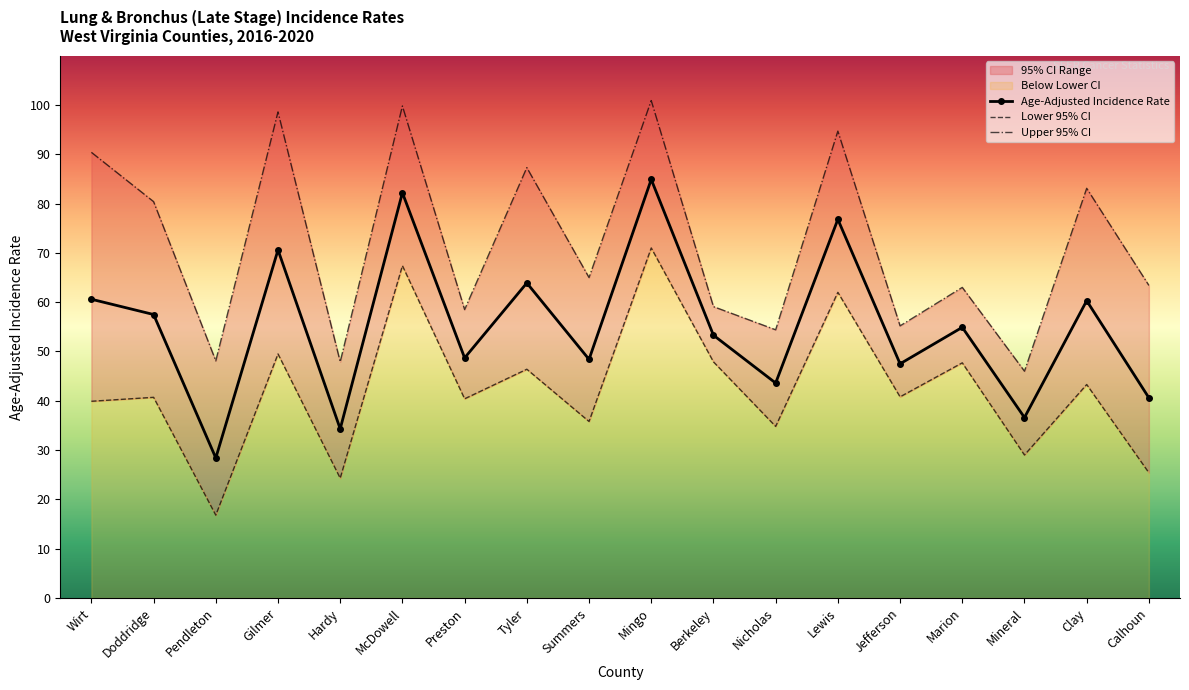

Which category has the lowest value across all series?

Pendleton